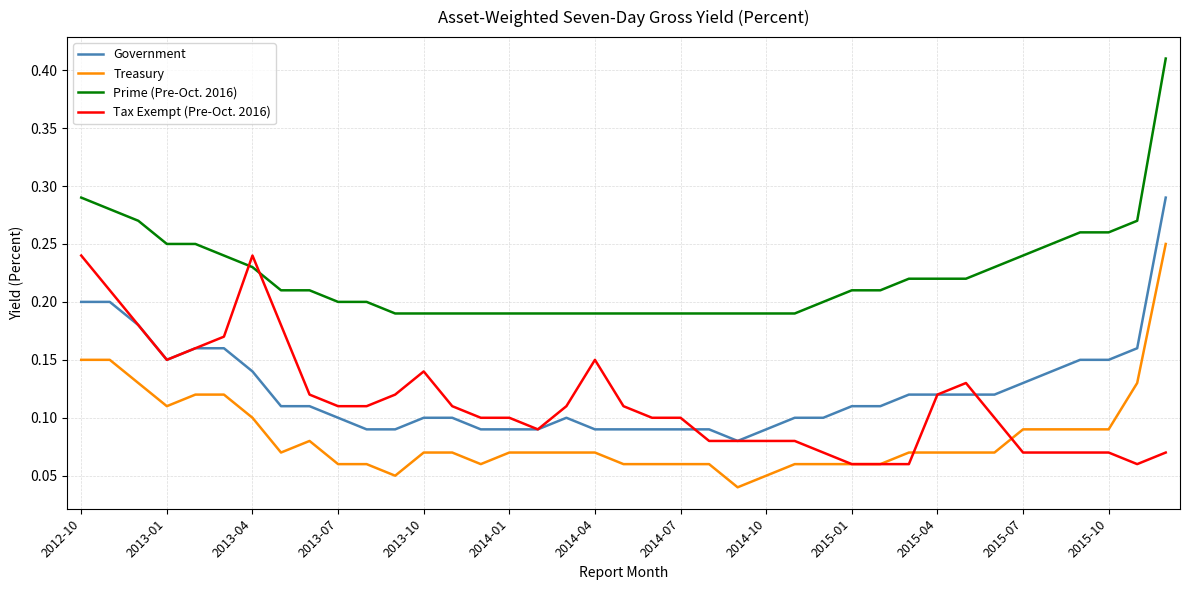

True or false: Government and Treasury intersect in this chart.

False